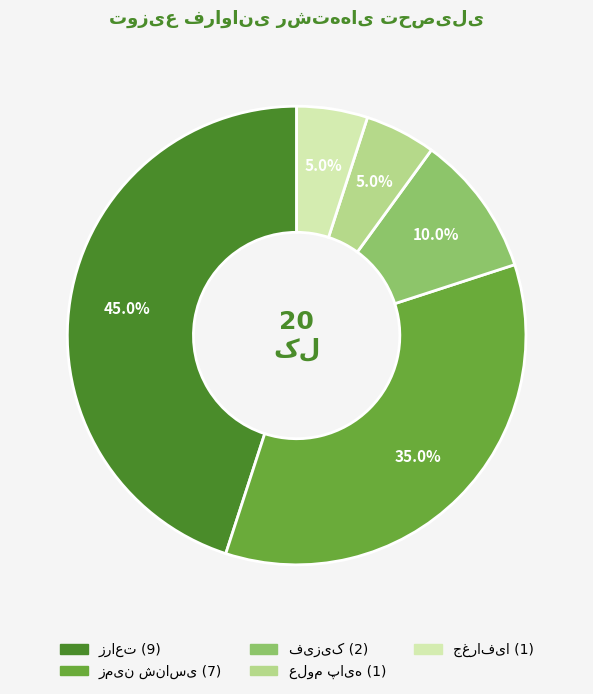

Is there any slice that represents more than half of the pie?

No